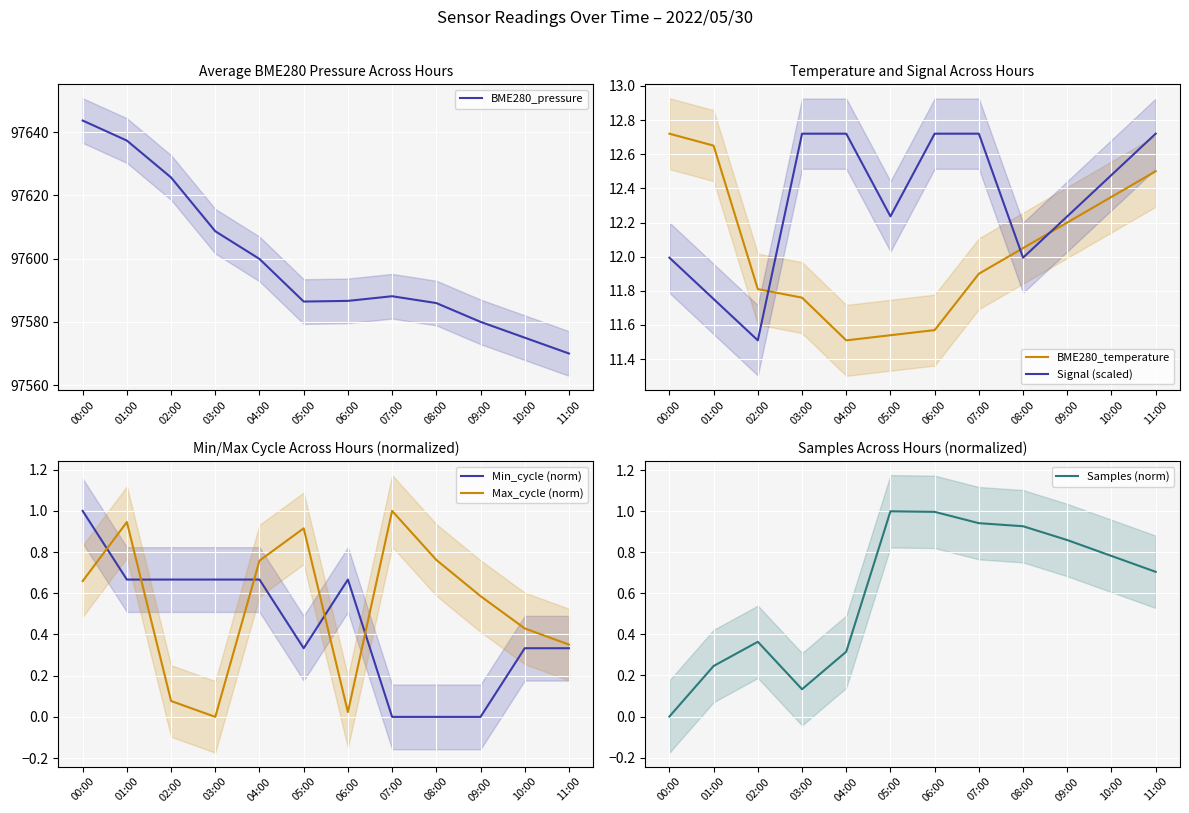

True or false: BME280_pressure has more than 0 interior local peaks.

True